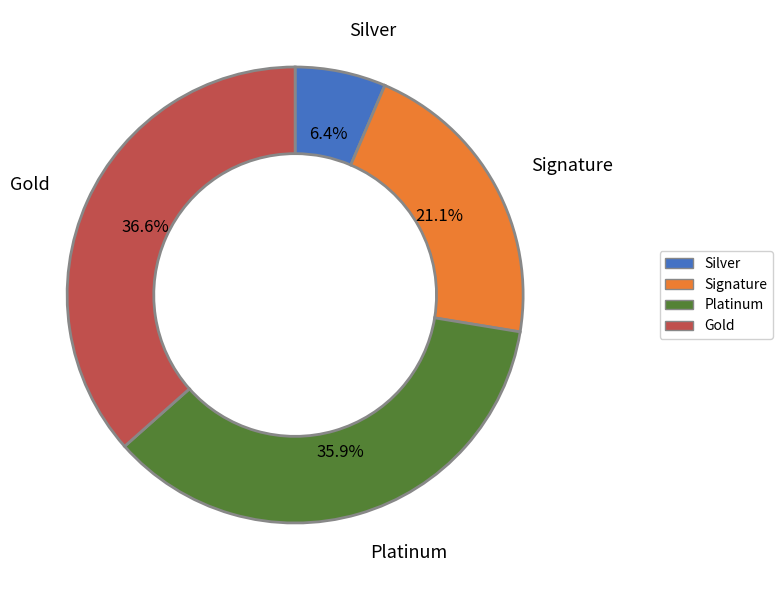

Is there any slice that represents more than half of the pie?

No